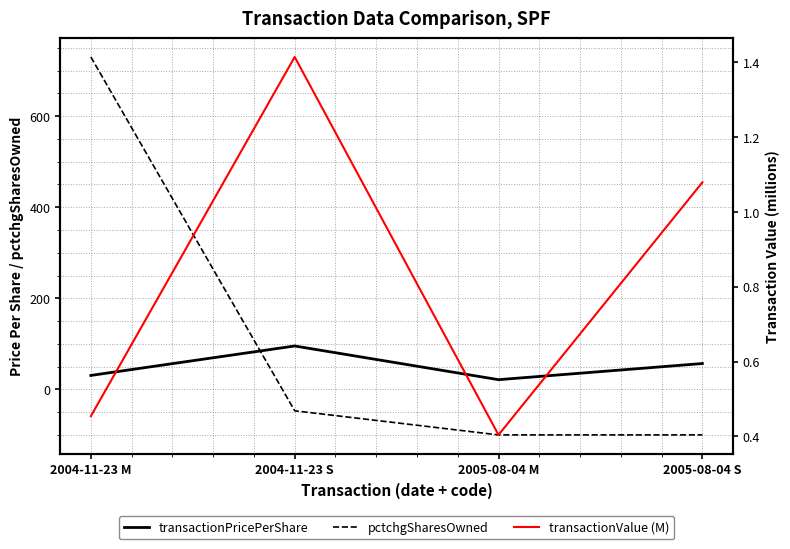

Does the chart have visible grid lines?

Yes